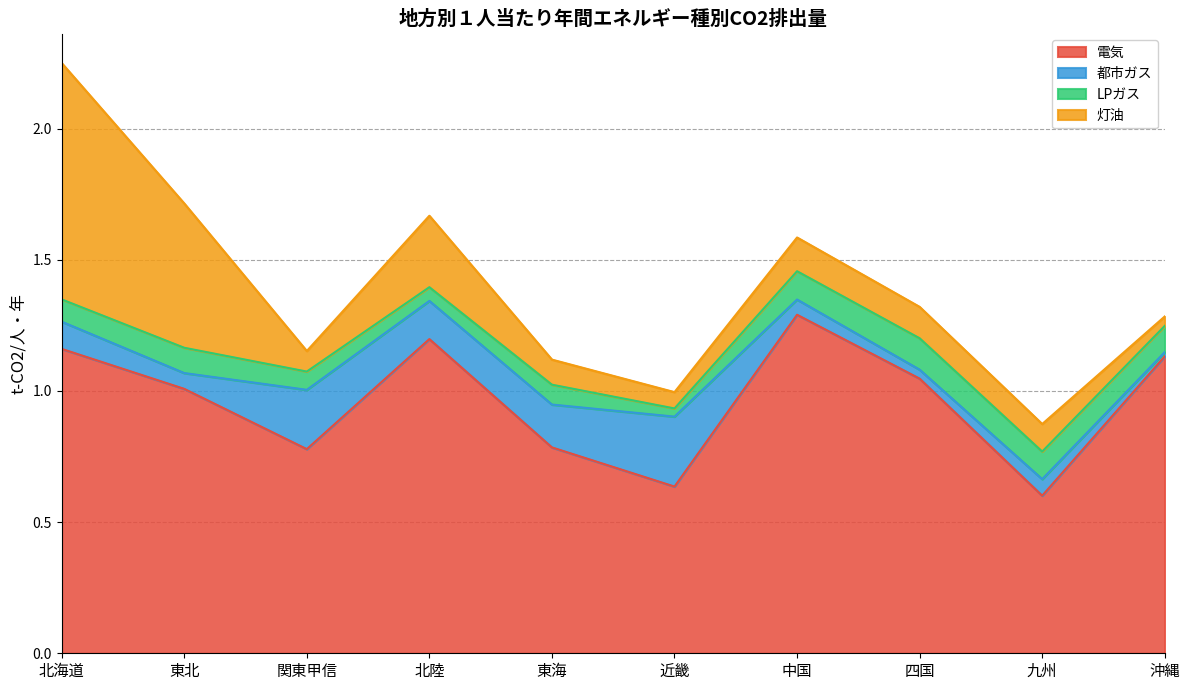

Between which two adjacent categories do 都市ガス and LPガス first intersect?

北海道 and 東北